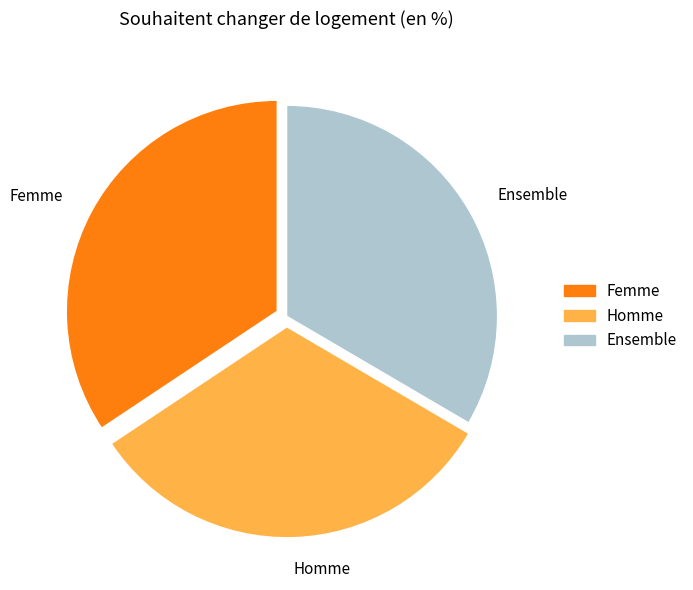

Is there any slice that represents more than half of the pie?

No